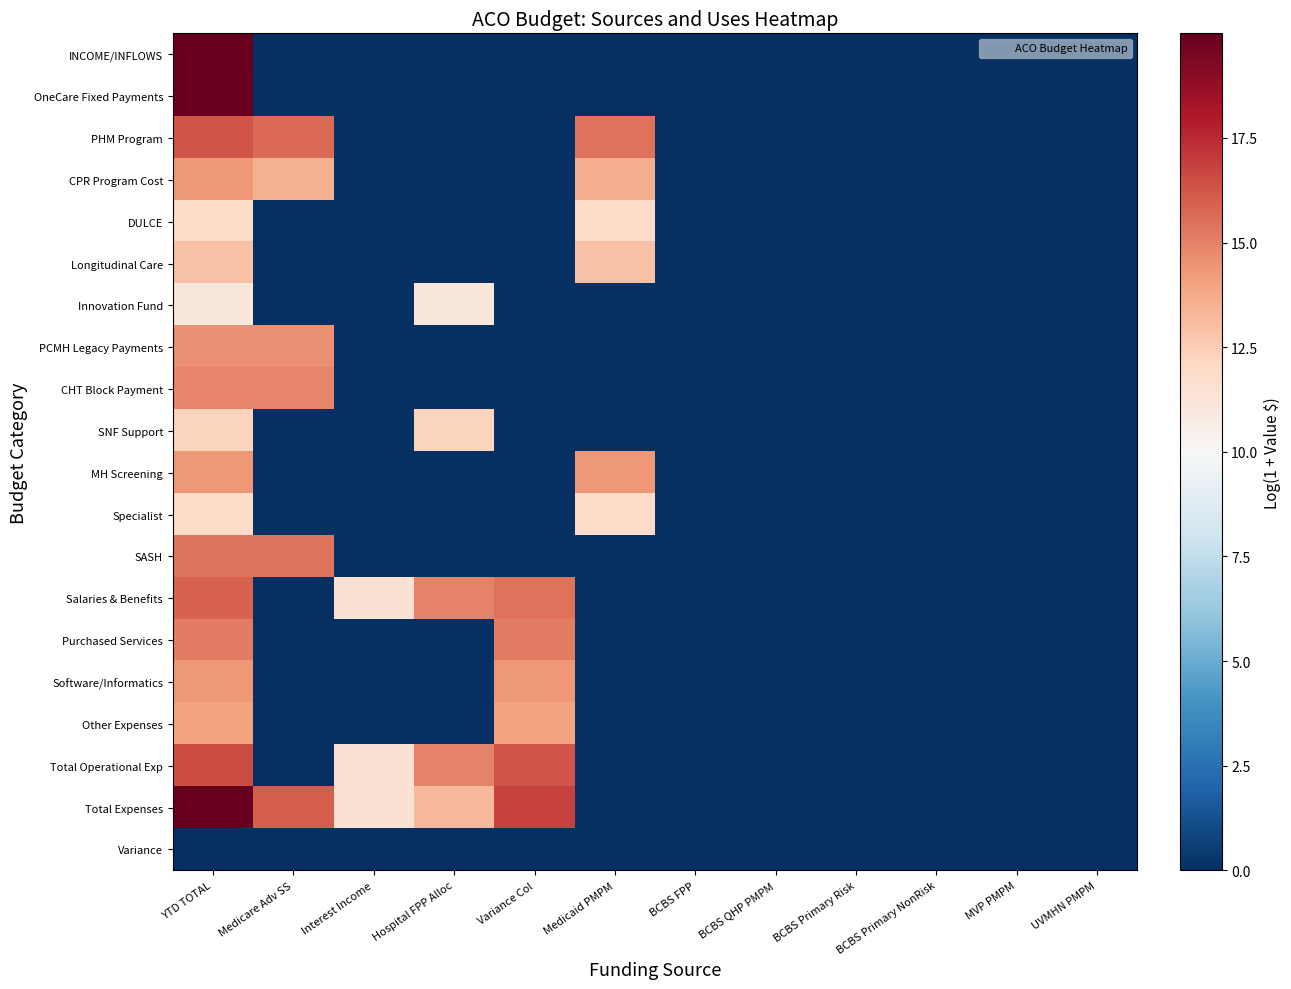

What is the greatest value displayed?

20.0